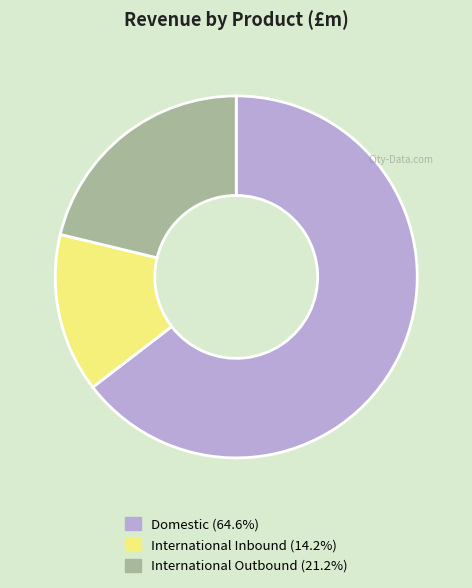

Approximately how many times larger is the value at International Outbound compared to International Inbound?

1.5